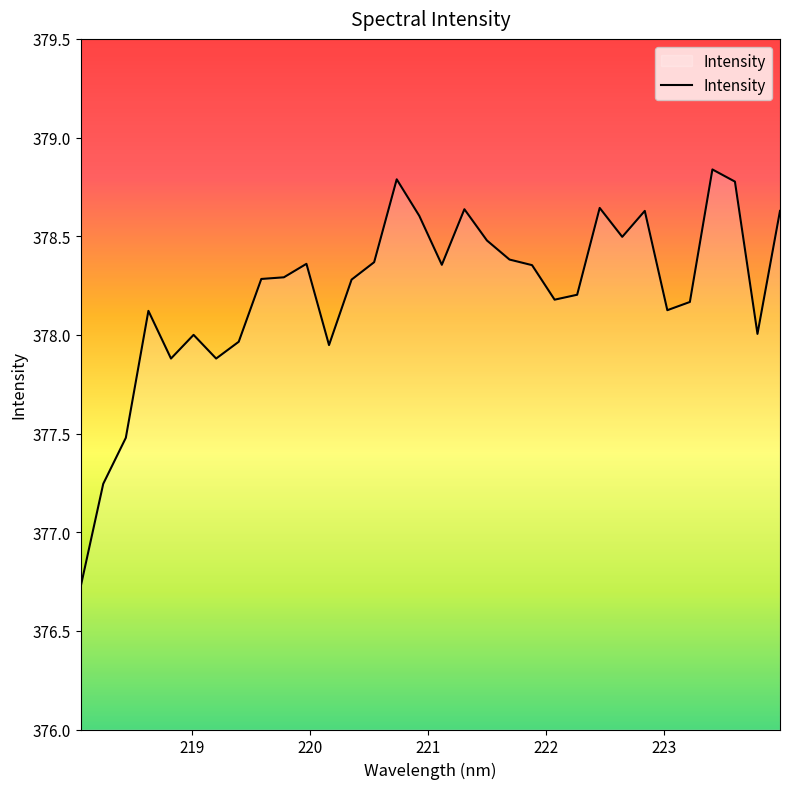

How many lines are shown in the chart?

1